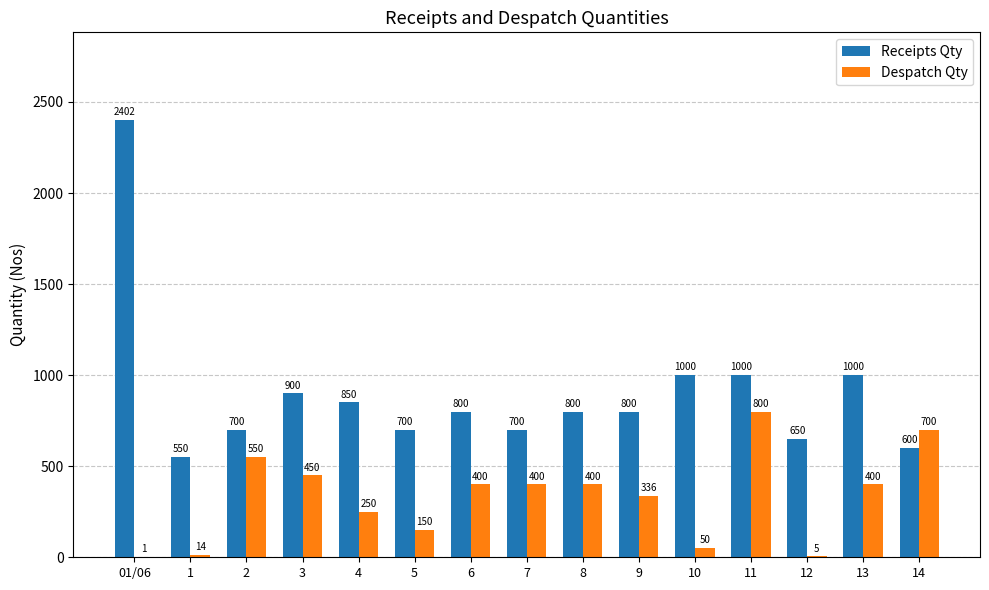

What is the maximum value shown in the chart?

2402